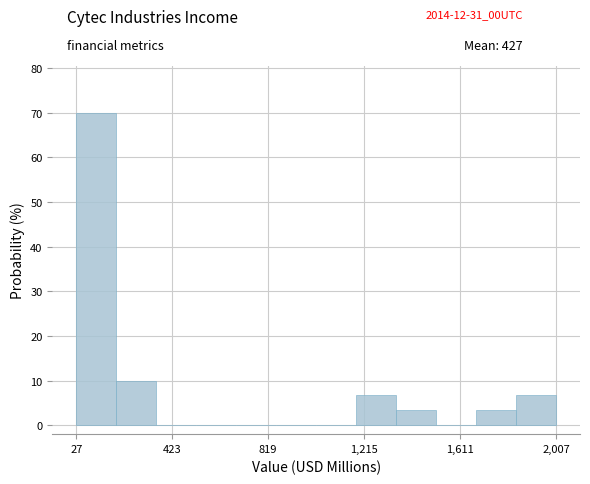

Read against the x-axis, roughly where is the centre of the tallest bar?

100